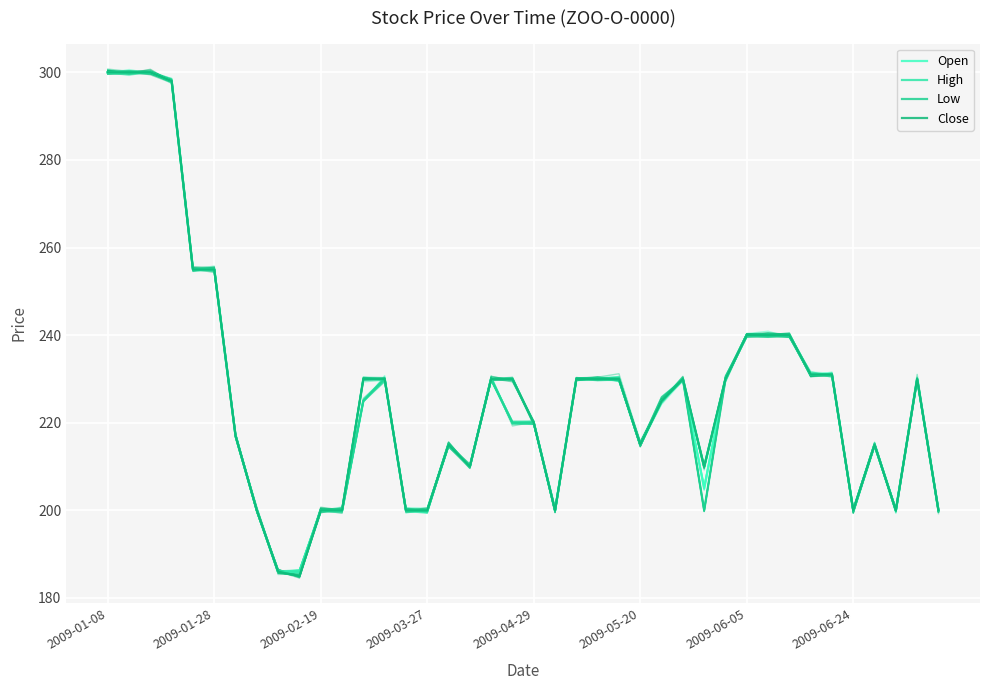

How many interior local valleys does the High series have?

6